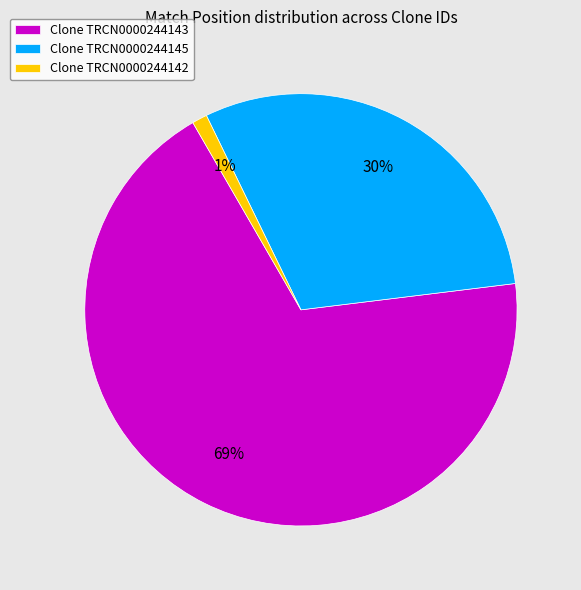

What percentage is the Clone TRCN0000244145 slice, to the nearest percent?

30%